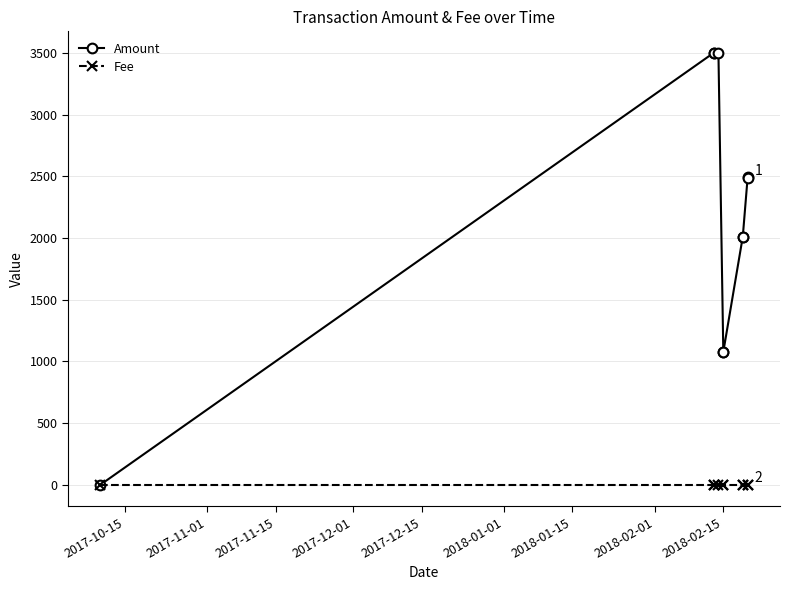

What position from the left is 2018-01-15?

7